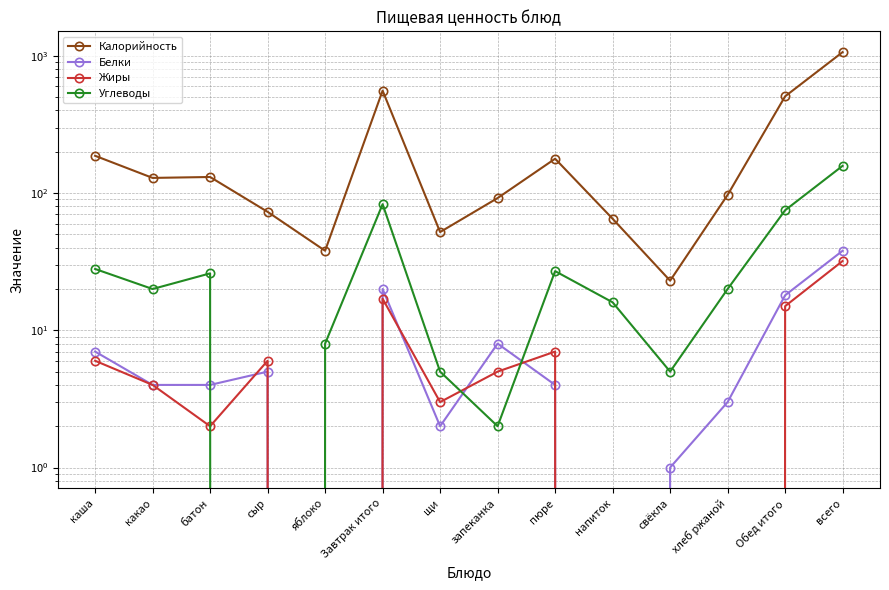

What is the value of the Белки point at the 13th from the left?

18